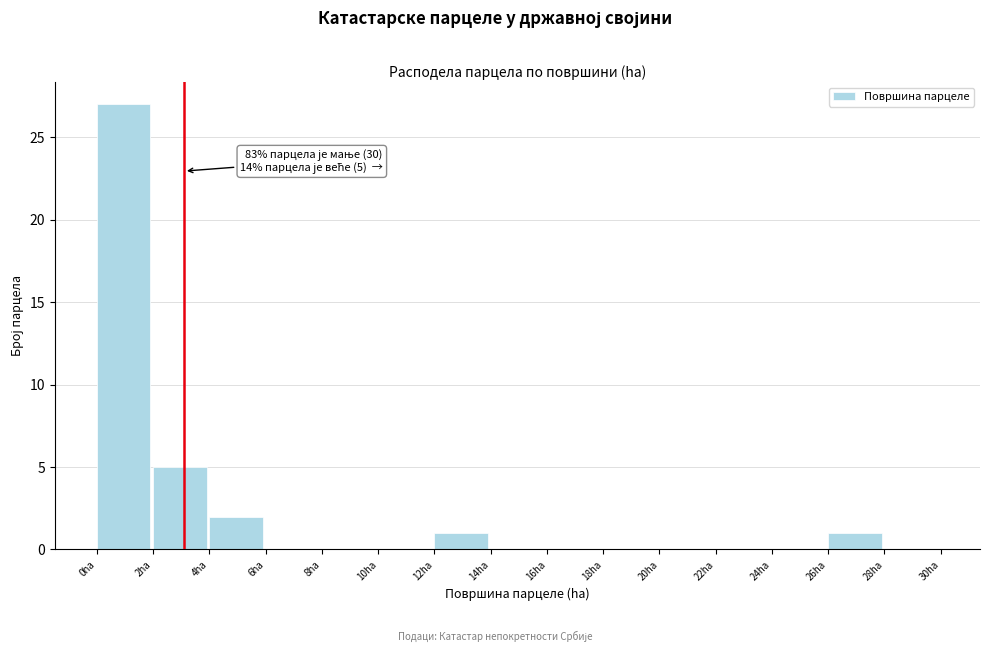

Which range on the x-axis has the tallest bar?

0 to 2